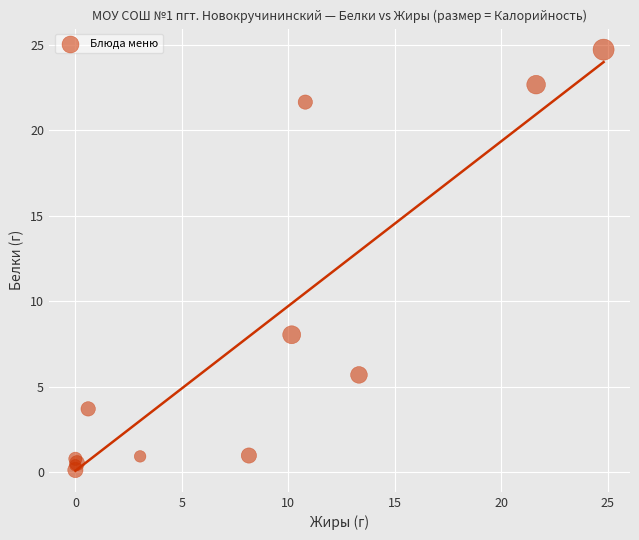

What Y value in the scatter plot is closest to 12?

8.0